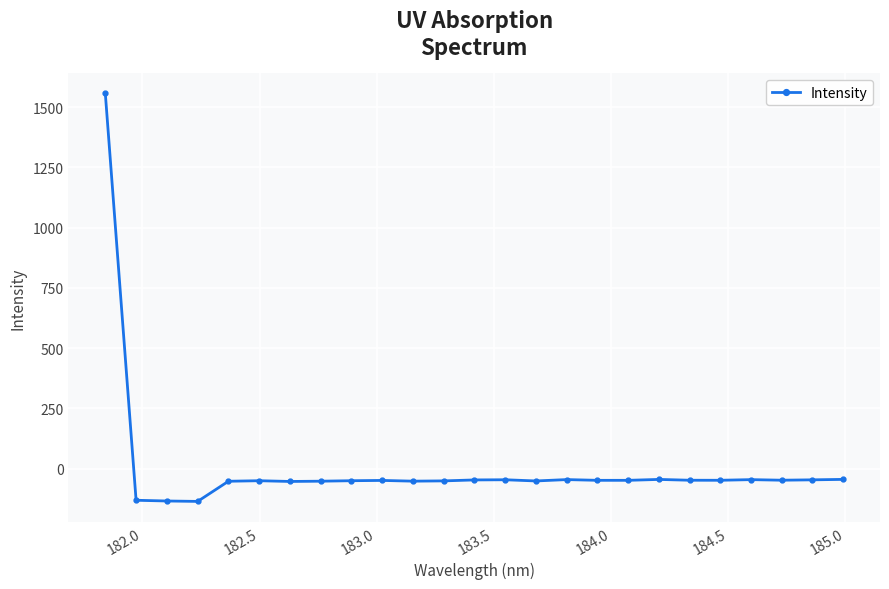

What is the value of the 3rd point from the left?

-134.3